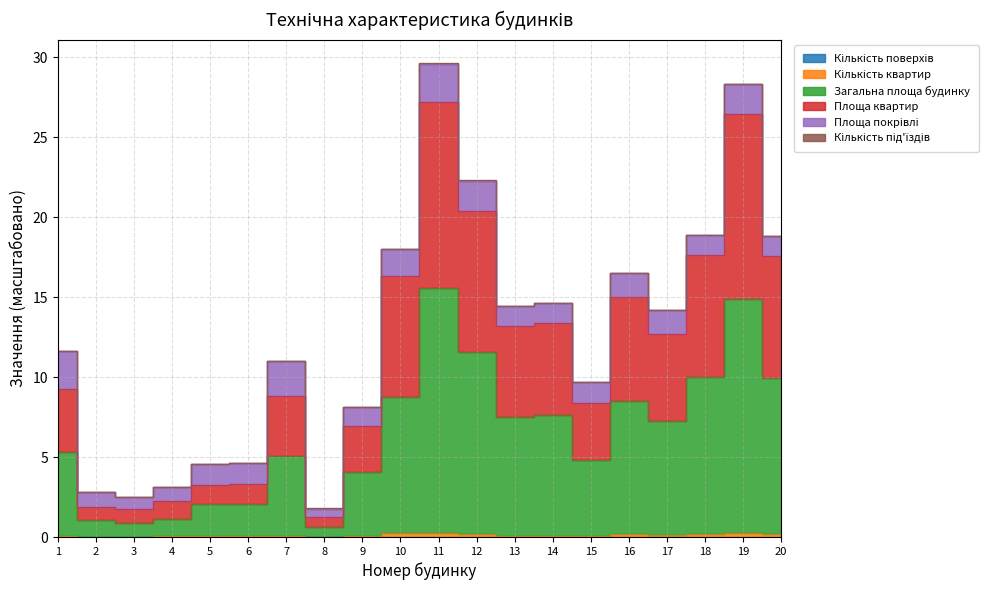

What is the value of the Площа квартир point at the 17th from the left?

12.7